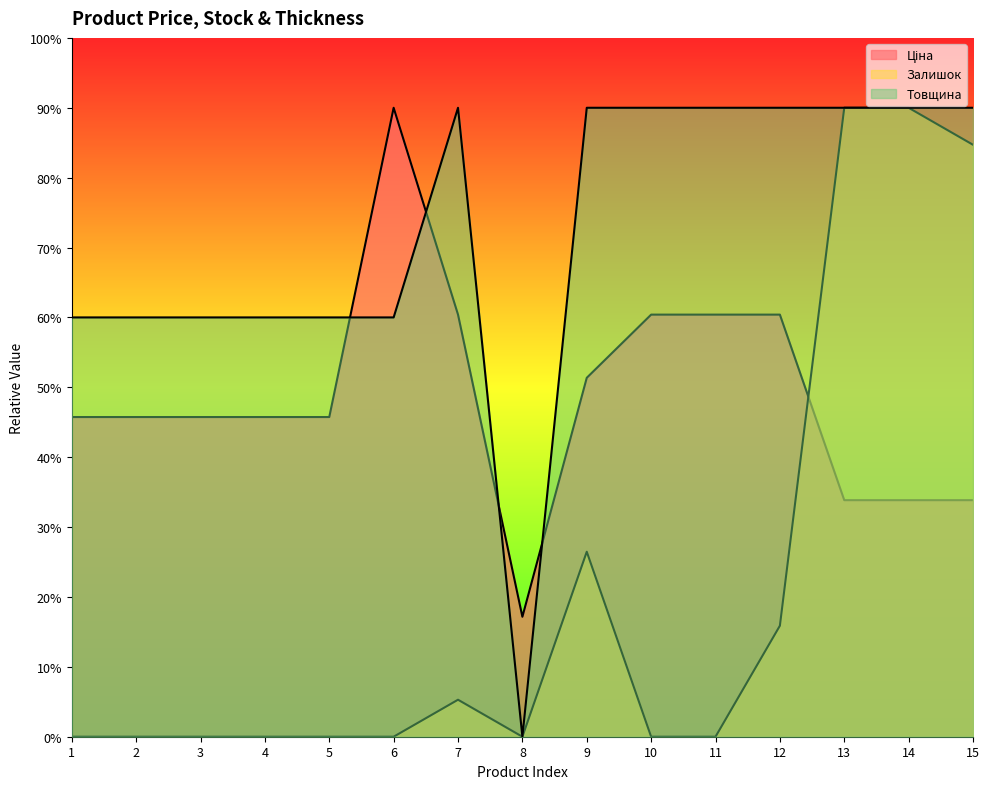

Which has a higher value, 2 or 11?

11